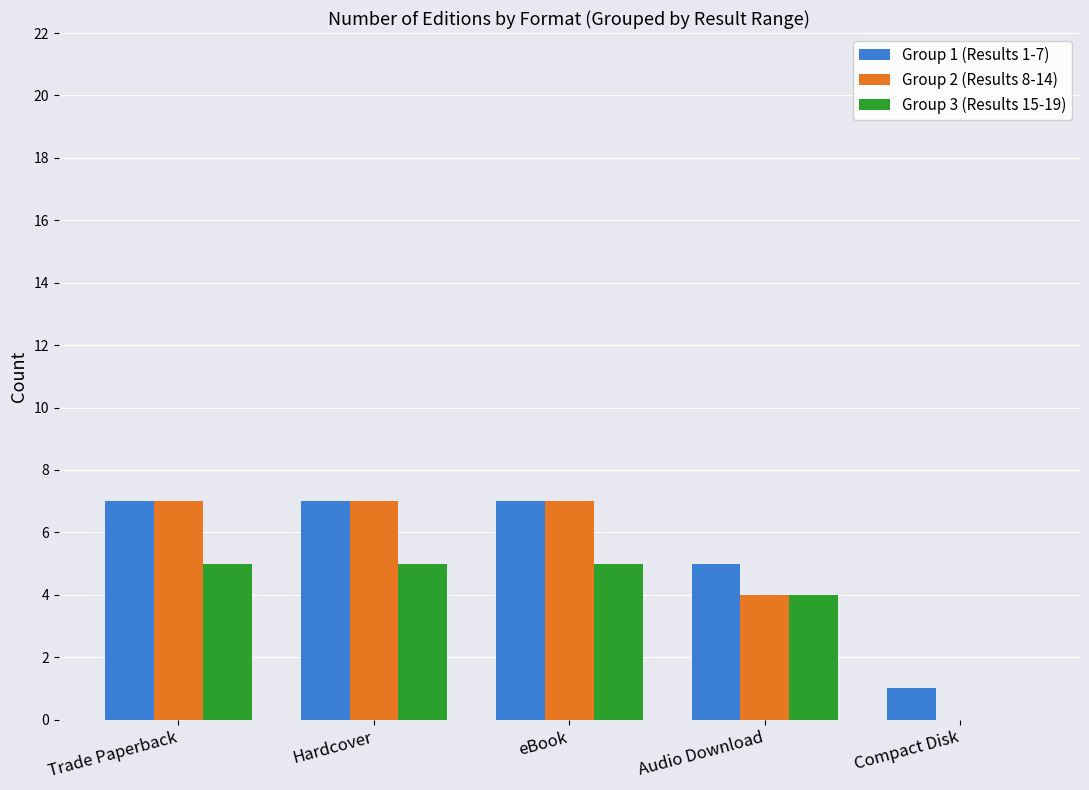

Between Hardcover and Compact Disk, which series saw the biggest shift?

Group 2 (Results 8-14)